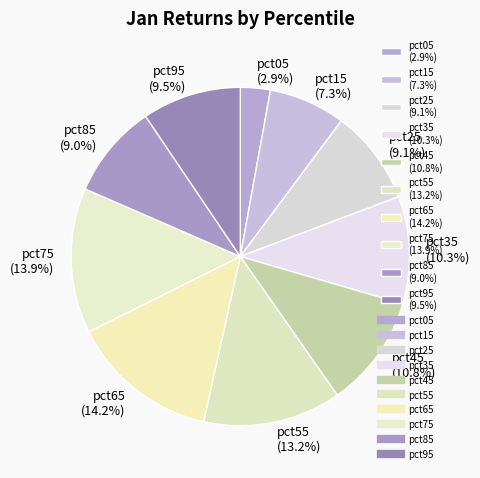

What percentage is the pct55 slice, to the nearest percent?

13%